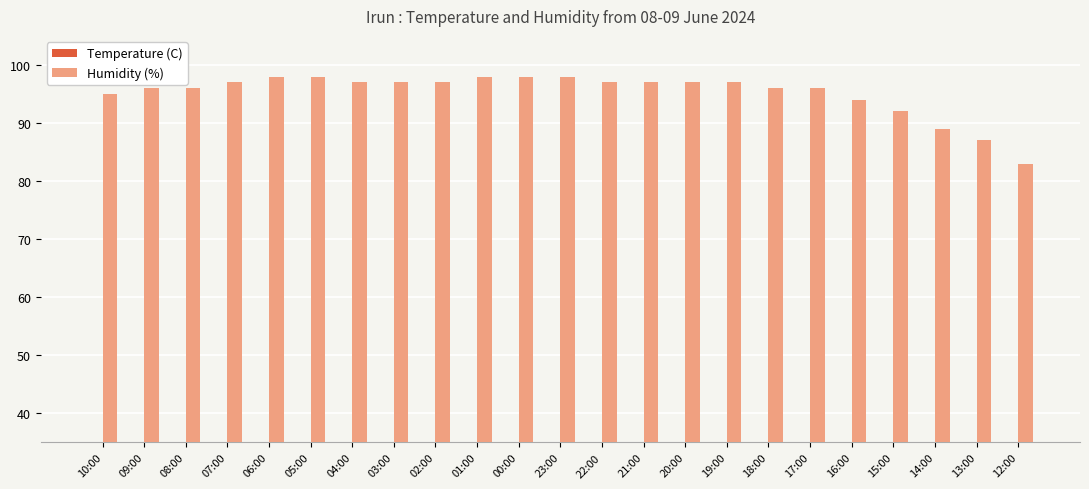

What is the difference between the highest and lowest values at 08:00?

80.3